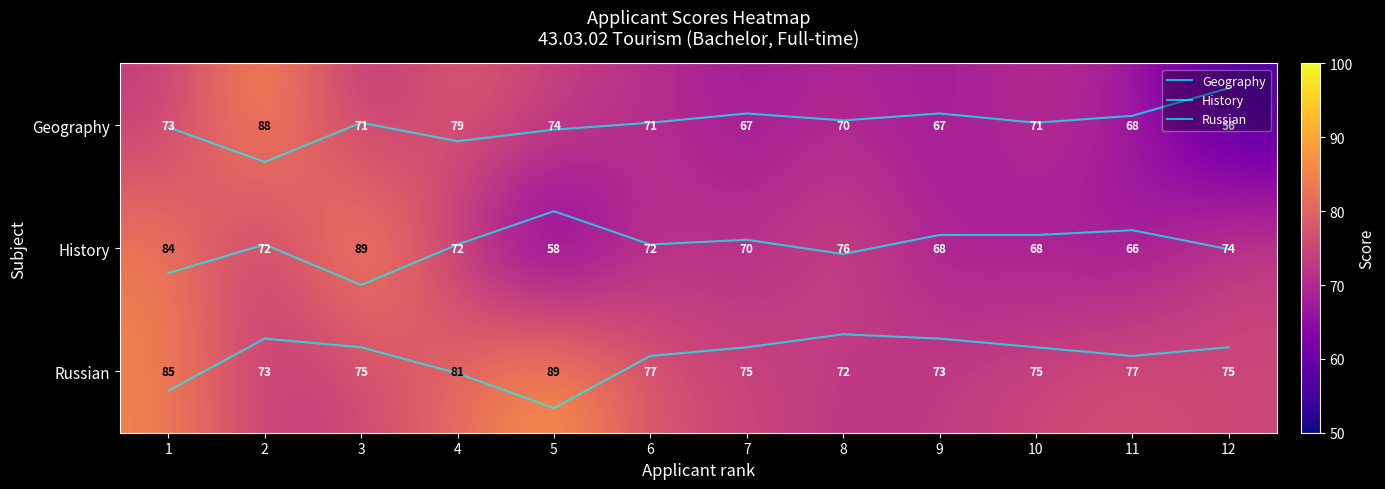

What is the difference between the maximum and minimum values in the Geography series?

0.6